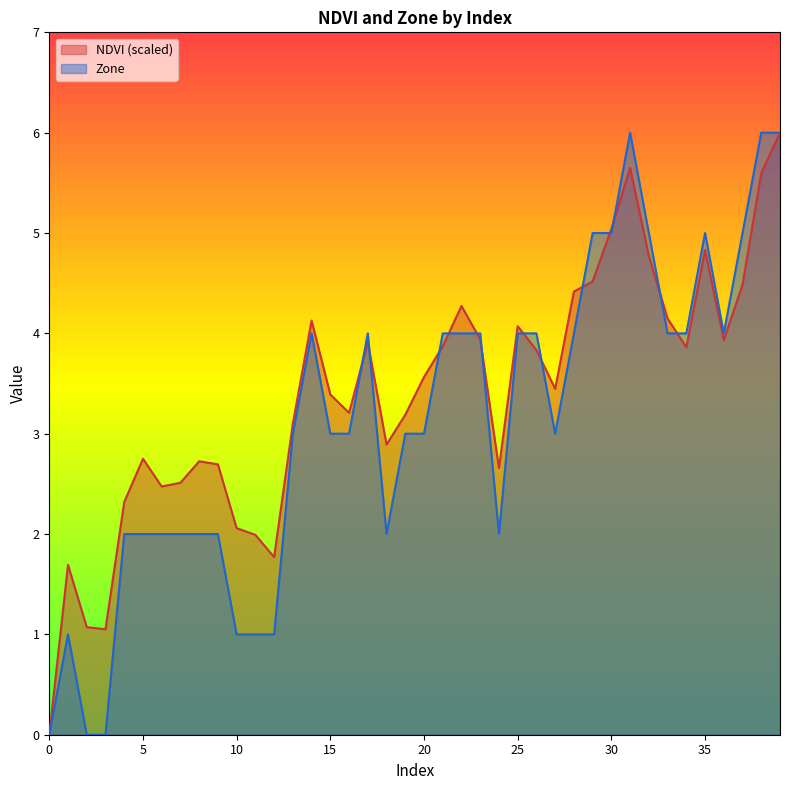

Count the number of categories in the chart.

40